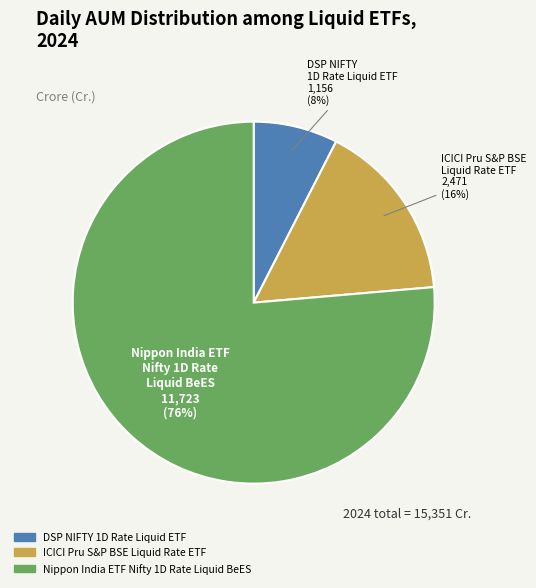

Is there any slice that represents more than half of the pie?

Yes